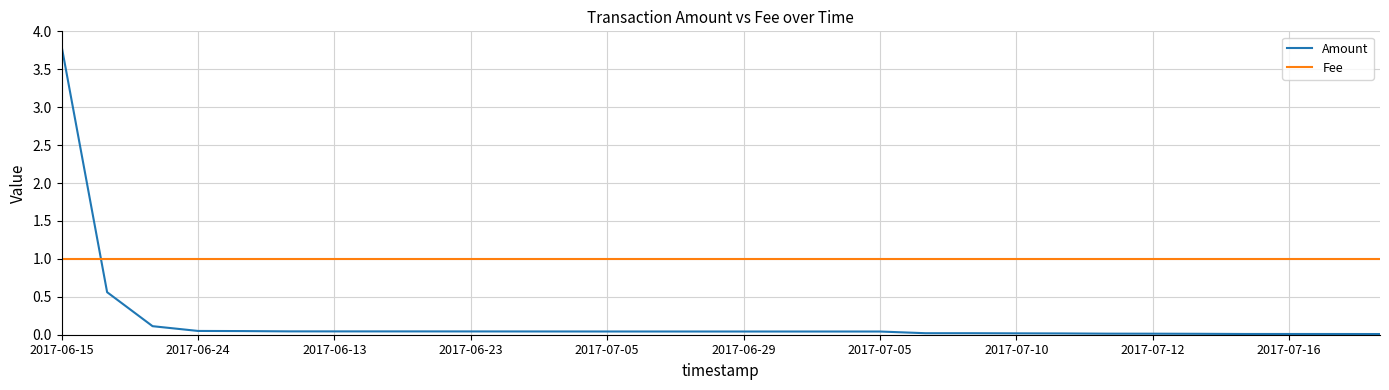

What is the maximum value for Fee?

1.0